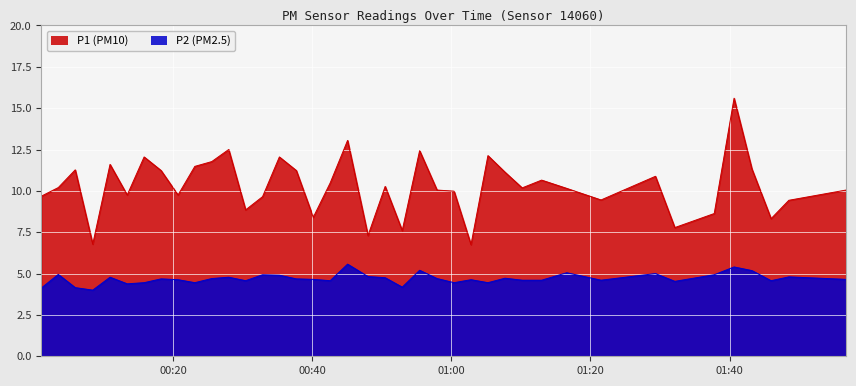

Which series changed the most between 2022-10-17T01:02:50 and 2022-10-17T01:43:12?

P1